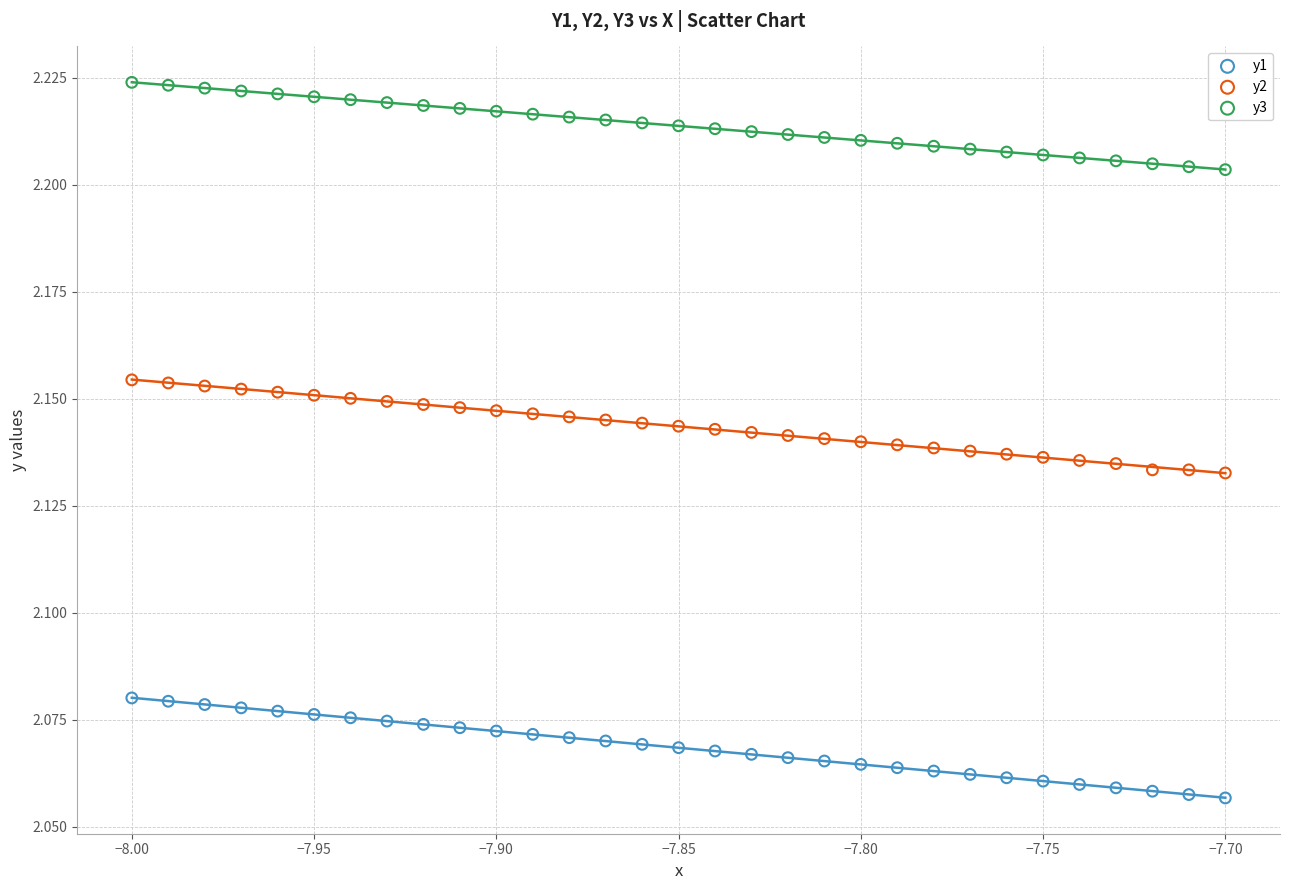

Which series contains the lowest Y value?

y1